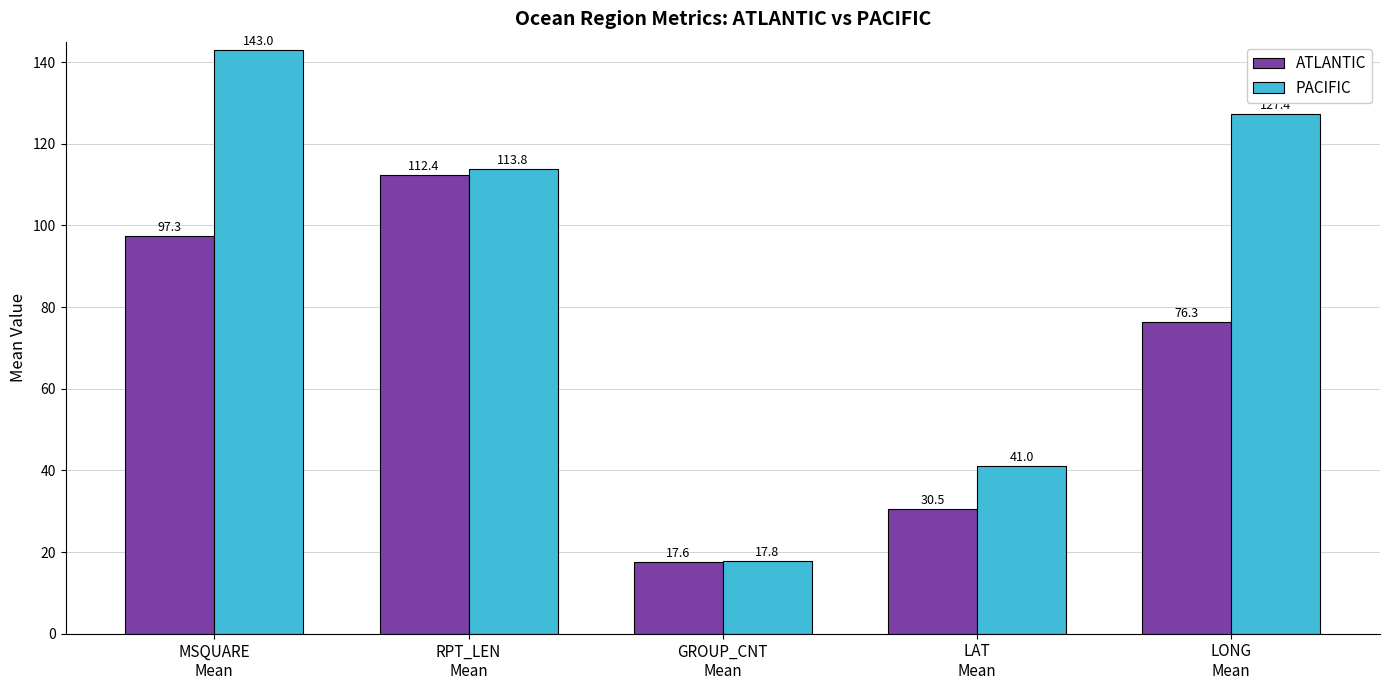

What is the smallest value displayed?

17.6